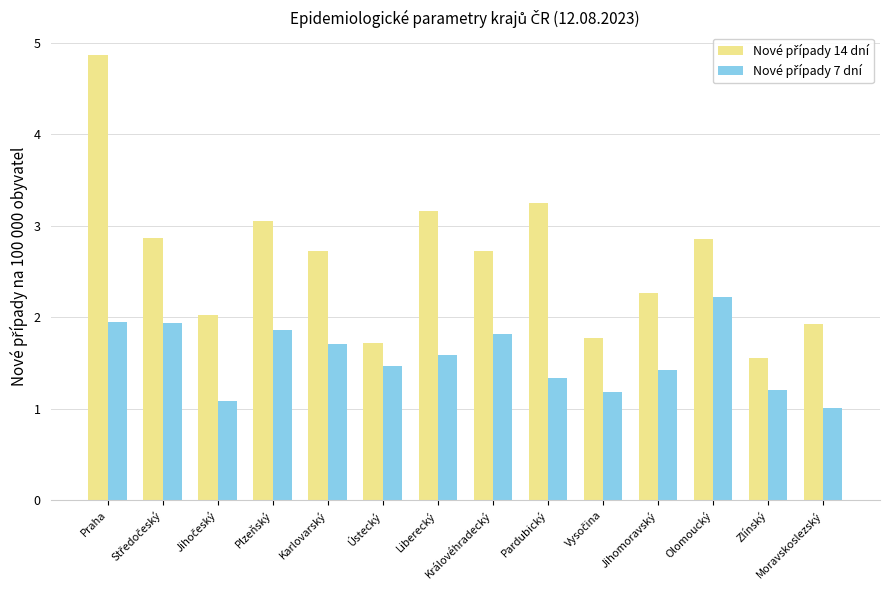

What is the label of the 1st bar from the right?

Moravskoslezský